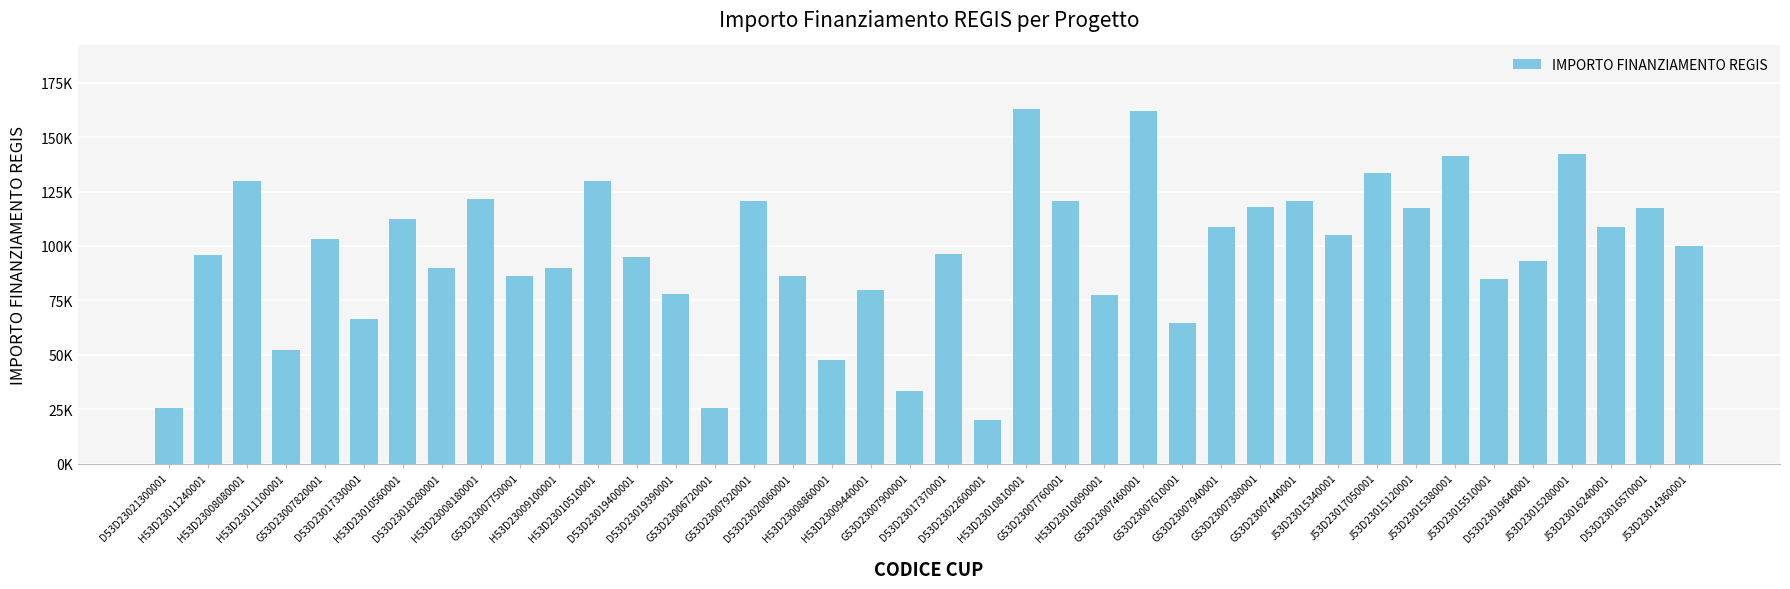

List the labels in order of value, smallest first.

D53D23022600001, G53D23006720001, D53D23021300001, G53D23007900001, H53D23008860001, H53D23011100001, G53D23007610001, D53D23017330001, H53D23010090001, D53D23019390001, H53D23009440001, J53D23015510001, D53D23020060001, G53D23007750001, D53D23018280001, H53D23009100001, D53D23019640001, D53D23019400001, H53D23011240001, D53D23017370001, J53D23014360001, G53D23007820001, J53D23015340001, G53D23007940001, J53D23016240001, H53D23010560001, J53D23015120001, D53D23016570001, G53D23007380001, G53D23007440001, G53D23007920001, G53D23007760001, H53D23008180001, H53D23008080001, H53D23010510001, J53D23017050001, J53D23015380001, J53D23015280001, G53D23007460001, H53D23010810001